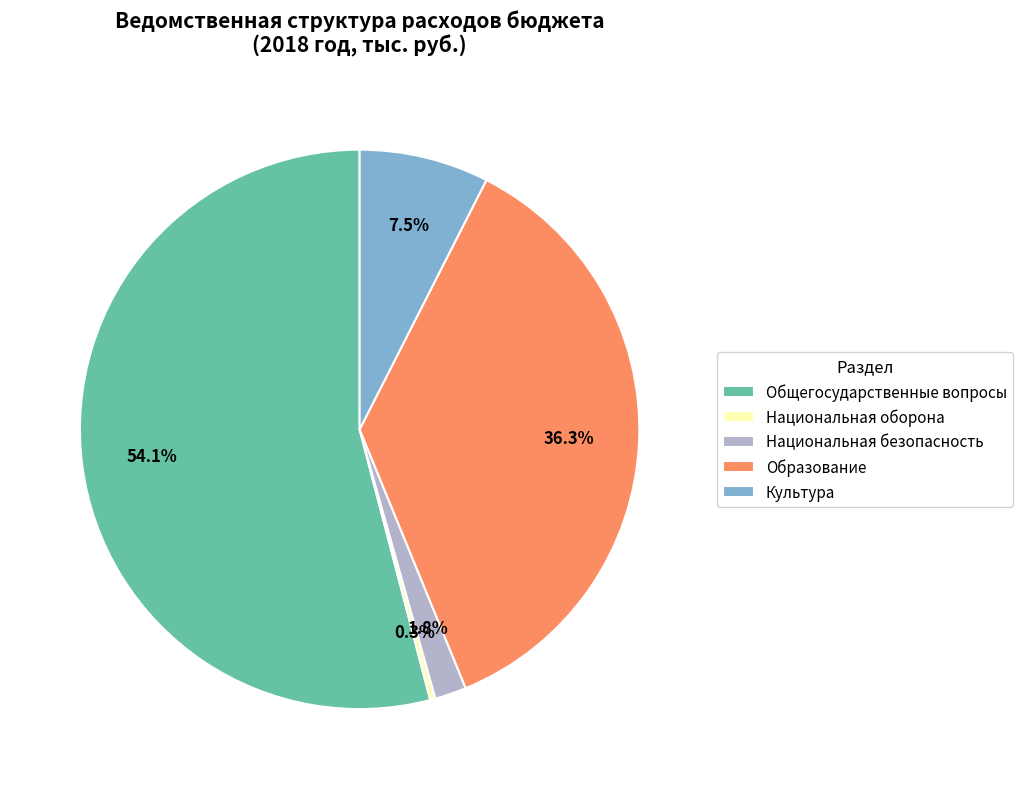

Which category accounts for the majority?

Общегосударственные вопросы